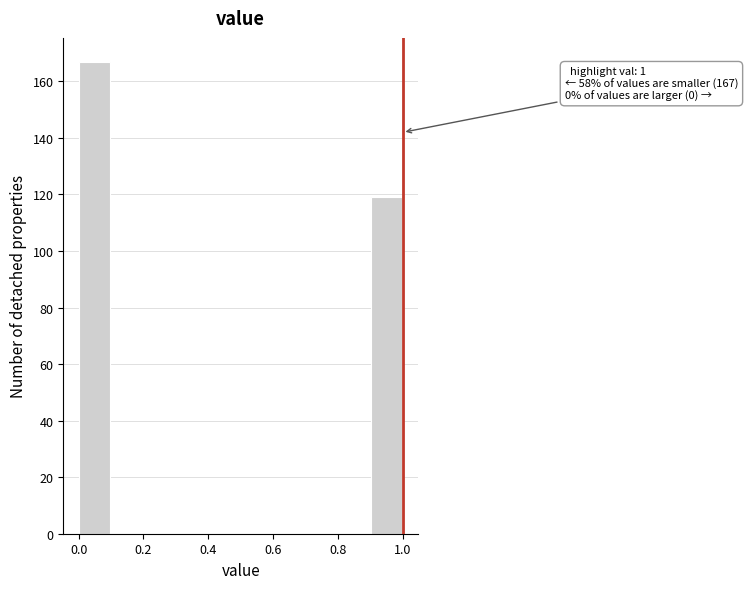

Which range on the x-axis has the tallest bar?

0.0 to 0.1